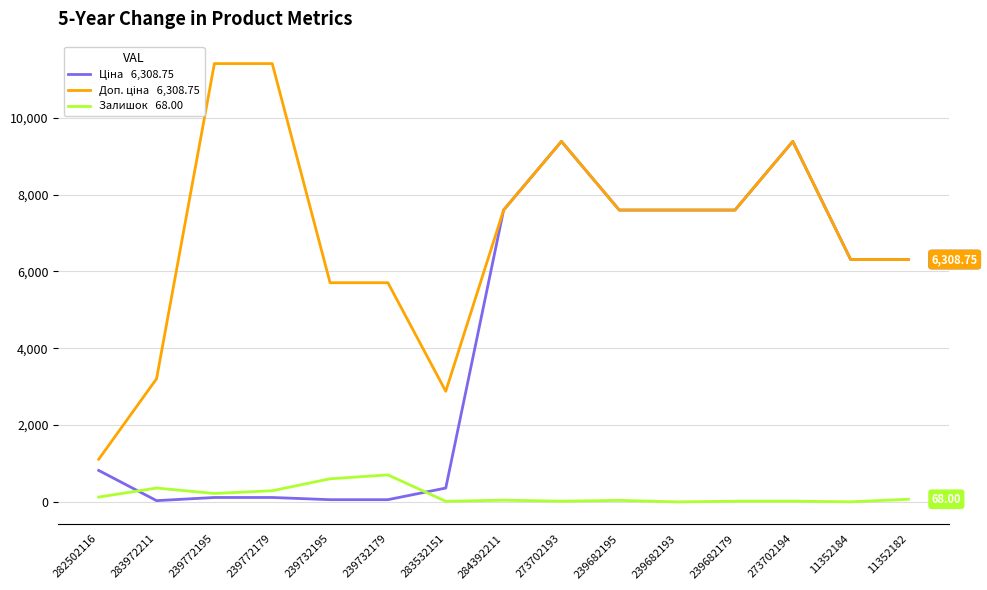

What is the difference between the highest and lowest values at 239682193?

7596.5